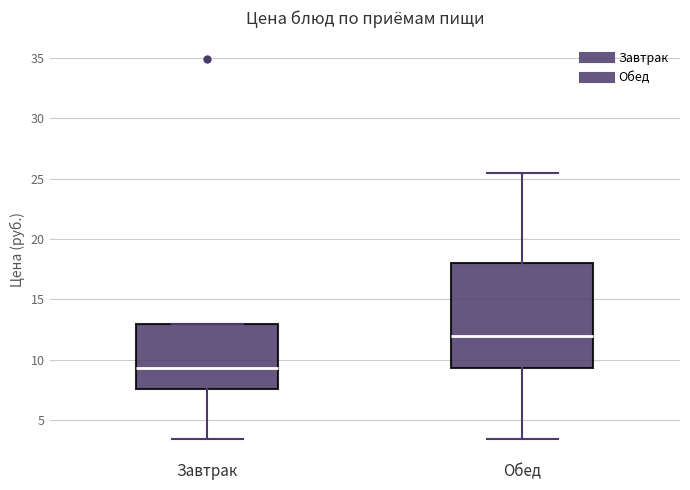

Reading left to right, read every box against the y-axis: the position of its median line, the range the box covers, and the ends of its whiskers. The values are not printed on the chart, so give them approximately, as read against the axis.

Завтрак: median 9.5, box 7.5 to 13.0, whiskers 3.5 to 13.0
Обед: median 12.0, box 9.5 to 18.0, whiskers 3.5 to 25.5